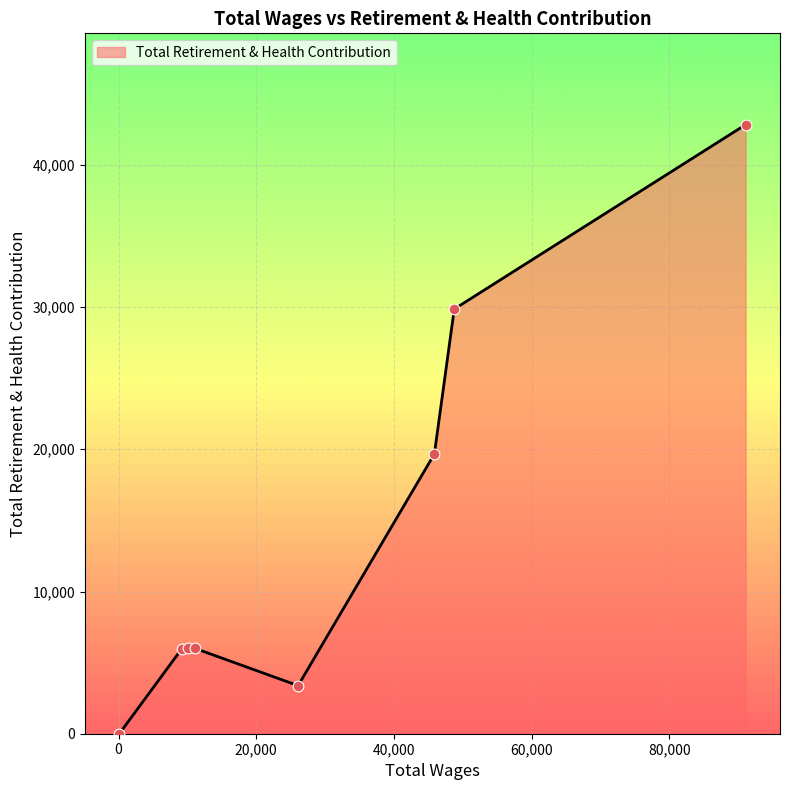

What is the difference between the maximum and minimum values?

42823